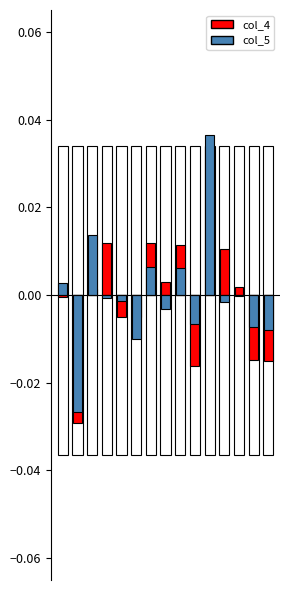

What are all the series names shown in the legend?

col_4, col_5